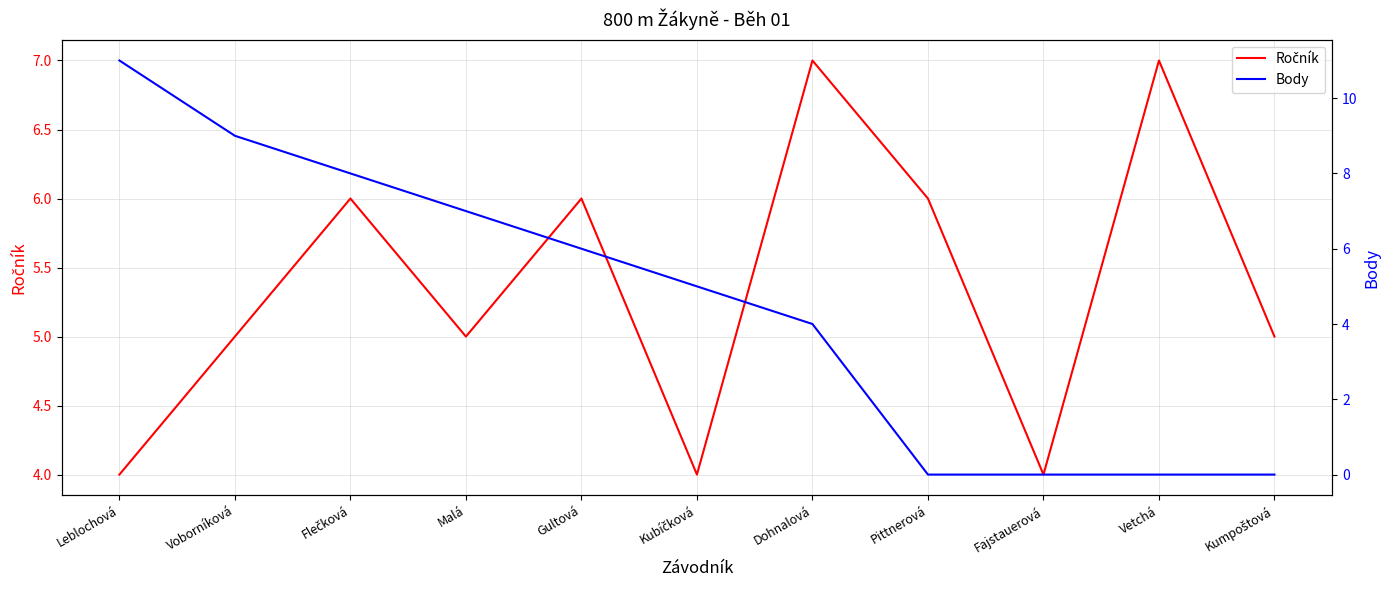

What is the value of the Ročník point at the 7th from the left?

7